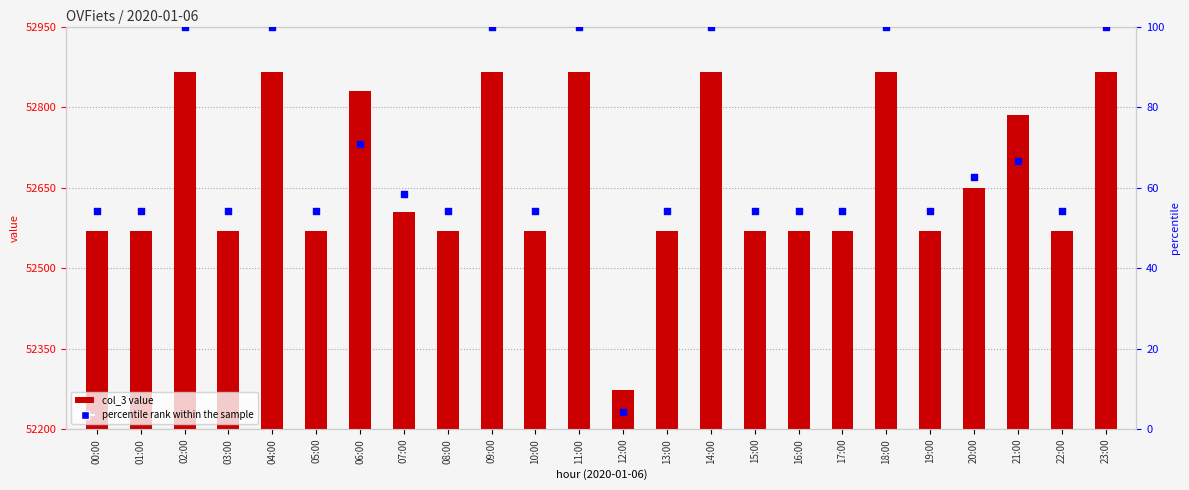

What is the ratio of the value at 00:00 to the value at 15:00?

1.0